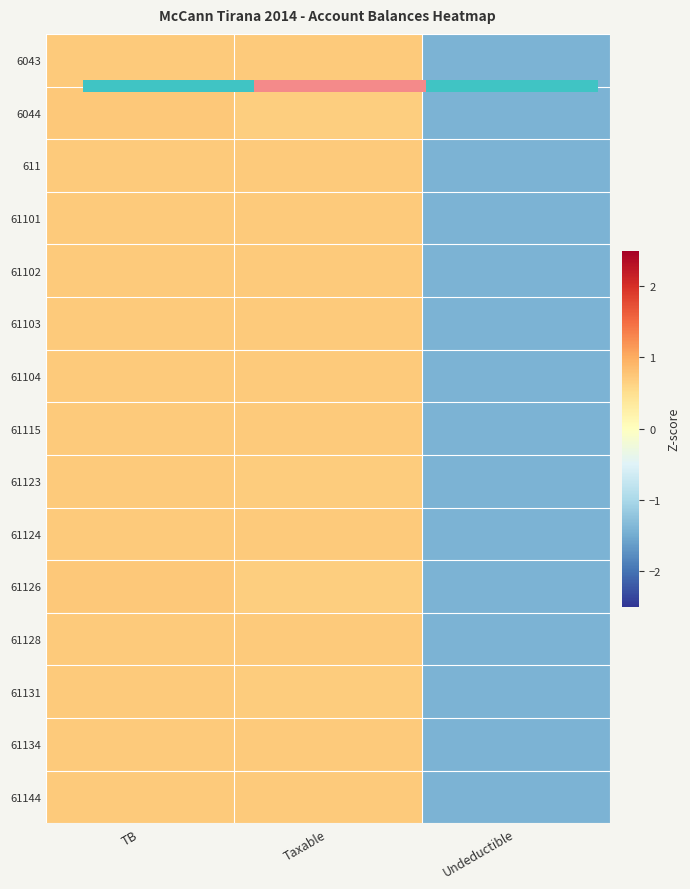

The 61131 series shows 0.7 at TB. True or false?

True